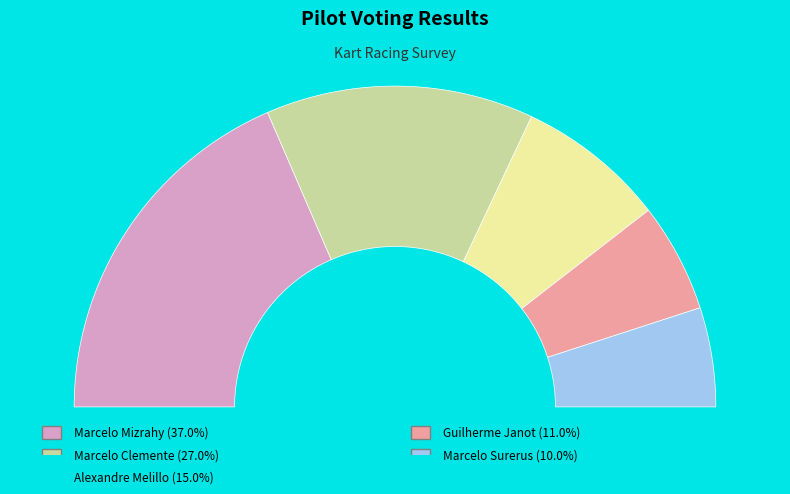

To the nearest percent, what portion does Guilherme Janot represent?

11%